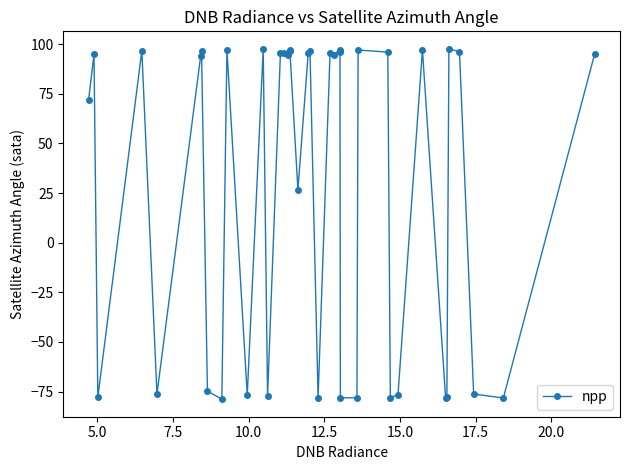

What is the difference between the maximum and minimum values?

176.5